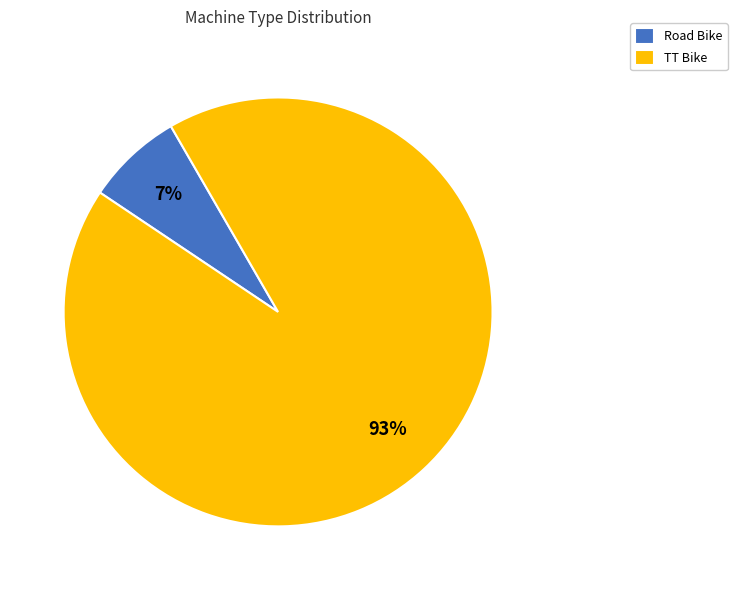

Which has a higher value, Road Bike or TT Bike?

TT Bike